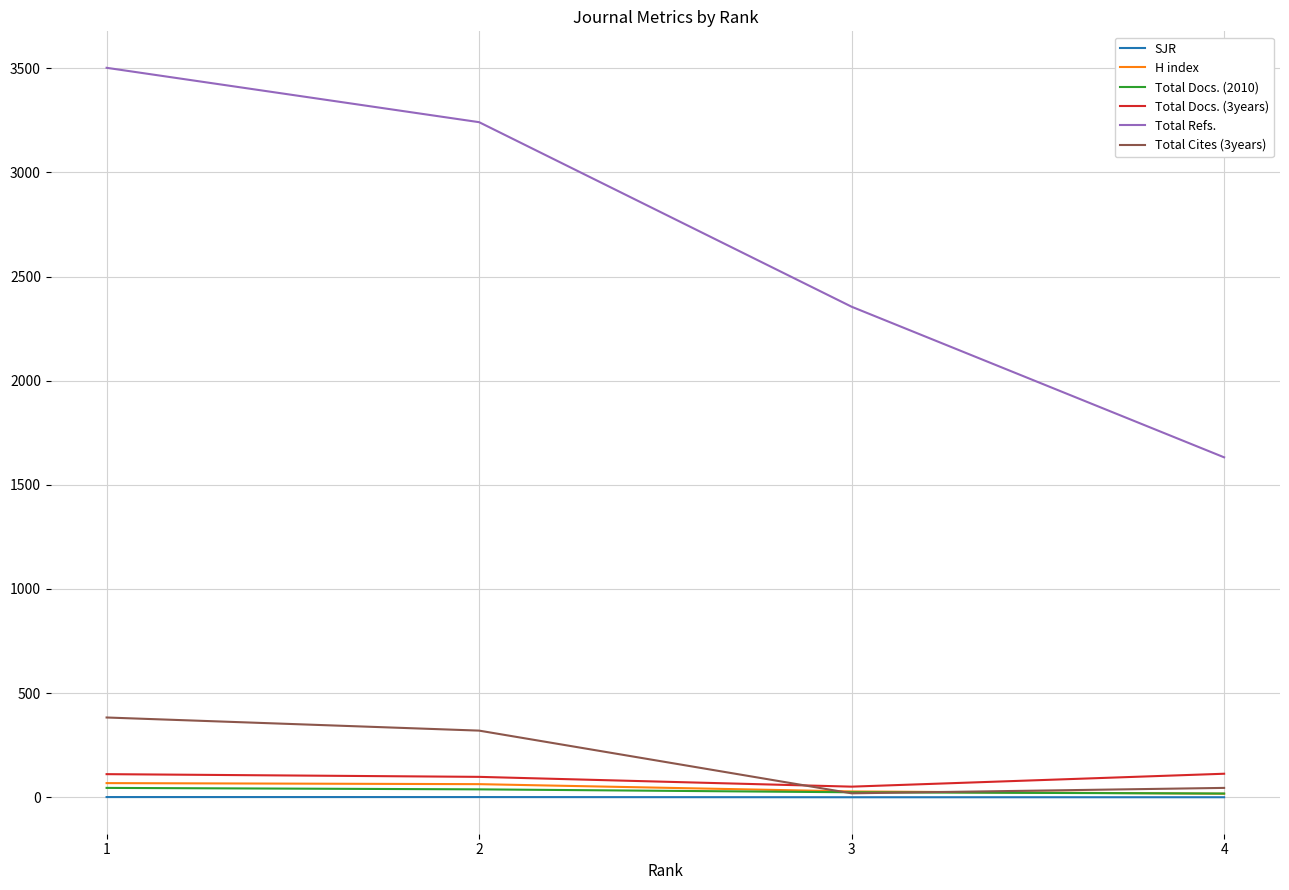

At which category does Total Cites (3years) reach its first local valley?

3